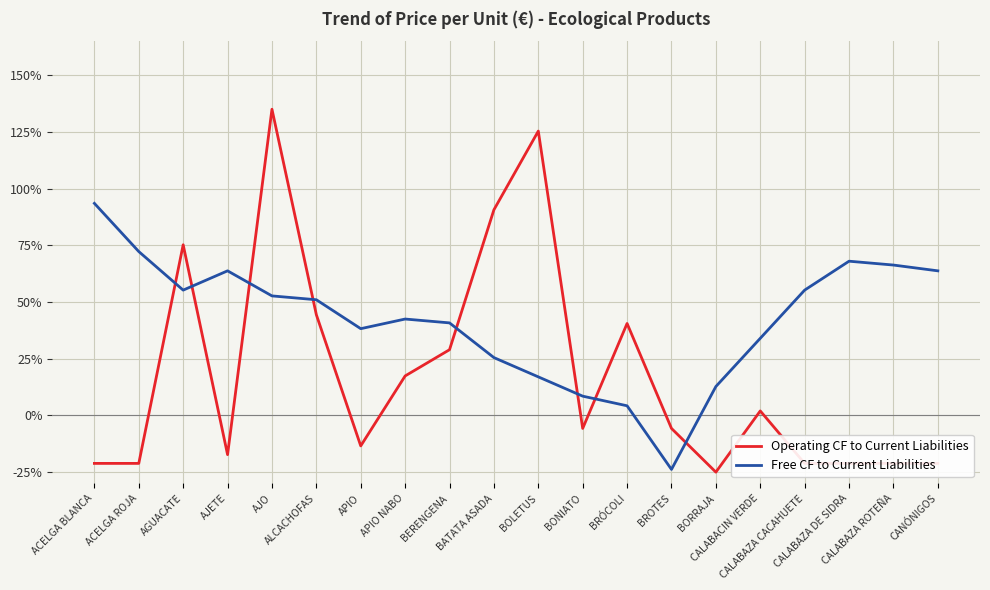

What is the label of the 14th point from the right?

APIO